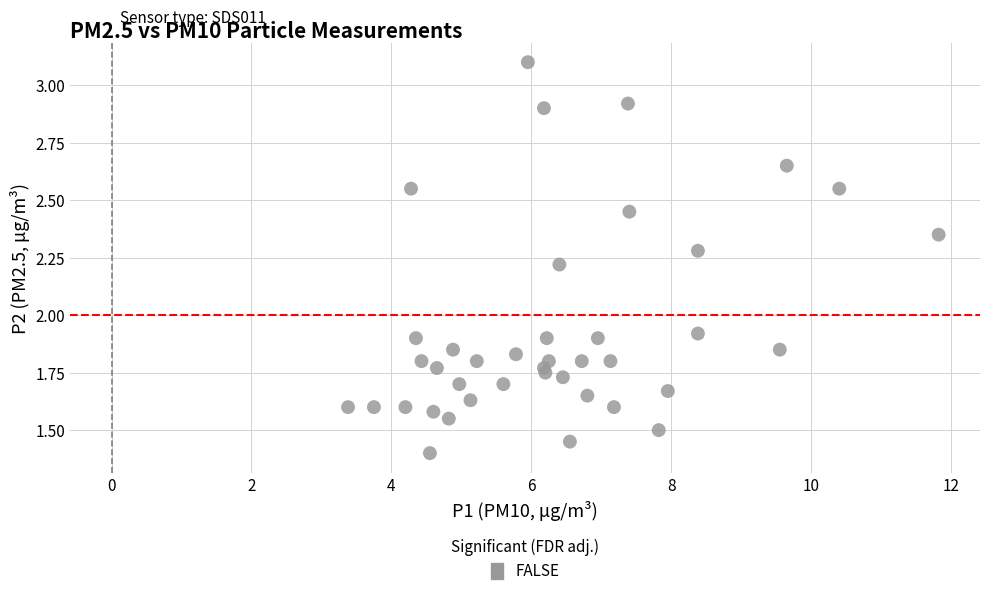

What is the range of X values (max minus min)?

8.4